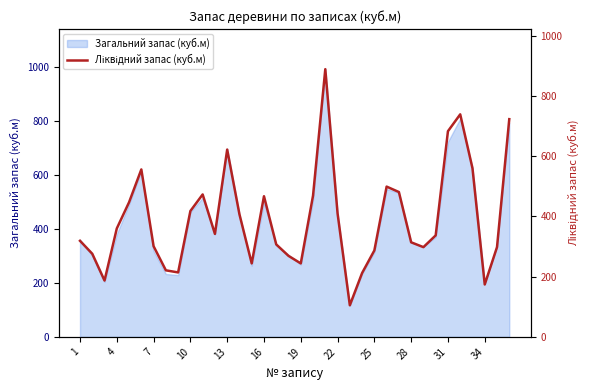

Reading left to right, list all the values displayed in this chart.

319	276	187	360	447	556	301	221	214	418	473	342	622	407	244	467	307	269	244	469	889	410	105	212	287	499	481	314	298	337	683	739	560	174	298	723